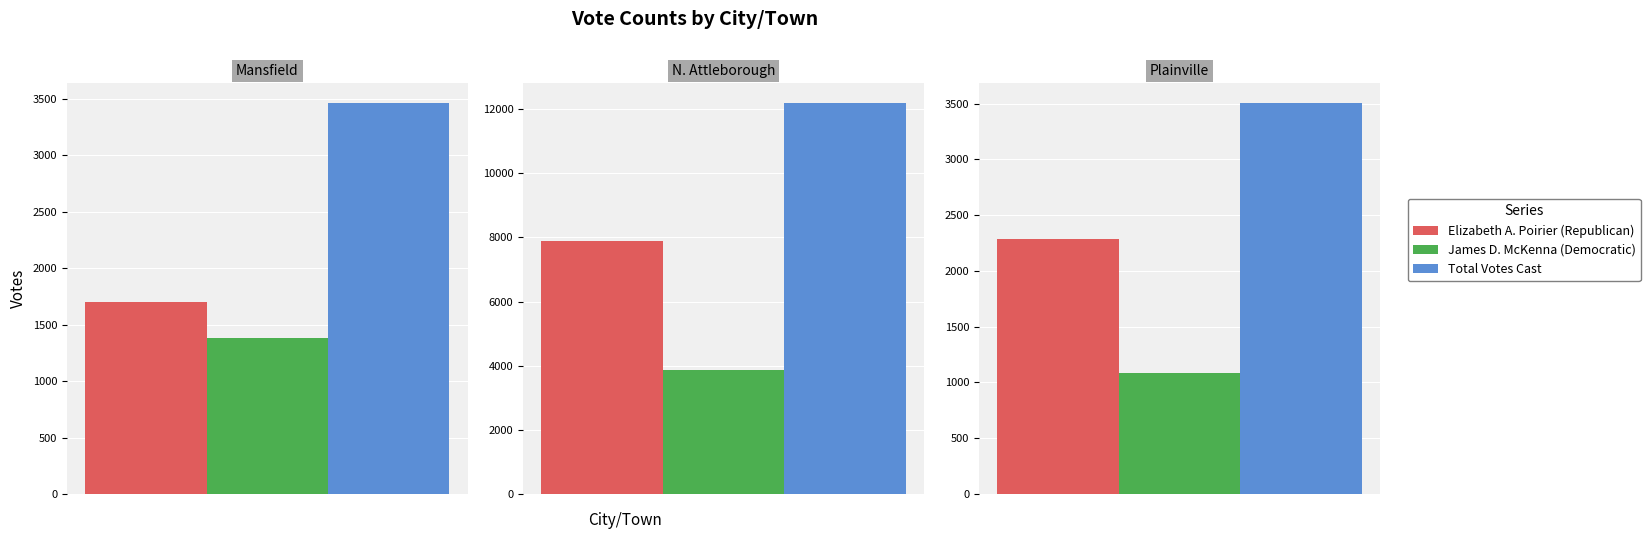

What is the lowest value of the Total Votes Cast series?

3465